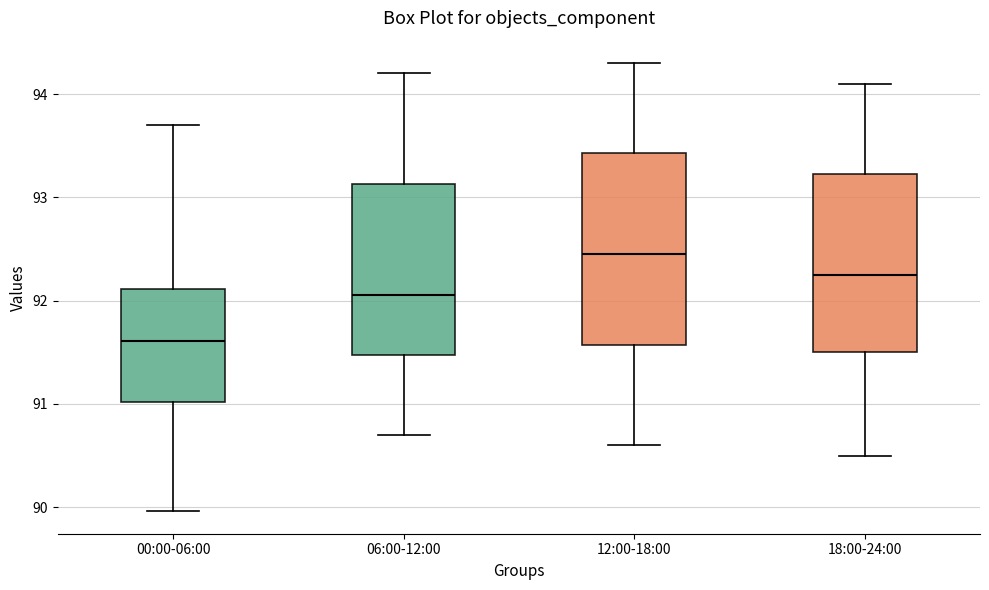

Reading left to right, transcribe this box plot: for each box, give where its median line is, the range the box spans, and where its two whiskers end, as read against the y-axis. The values are not printed on the chart, so give them approximately, as read against the axis.

00:00-06:00: median 91.6, box 91.0 to 92.1, whiskers 90.0 to 93.7
06:00-12:00: median 92.1, box 91.5 to 93.1, whiskers 90.7 to 94.2
12:00-18:00: median 92.5, box 91.6 to 93.4, whiskers 90.6 to 94.3
18:00-24:00: median 92.3, box 91.5 to 93.2, whiskers 90.5 to 94.1